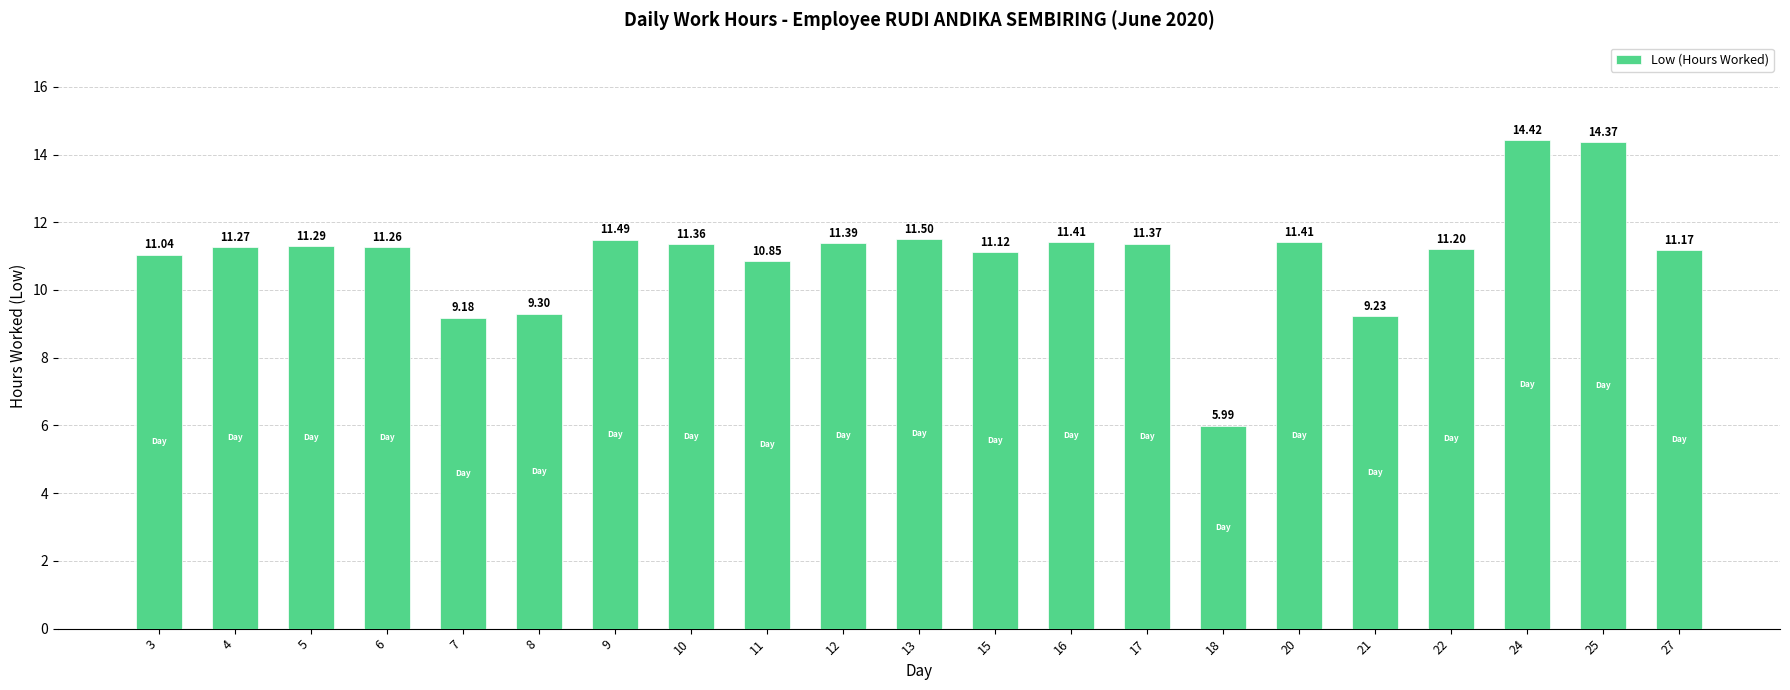

What is the sum of the values at 5 and 27?

22.5